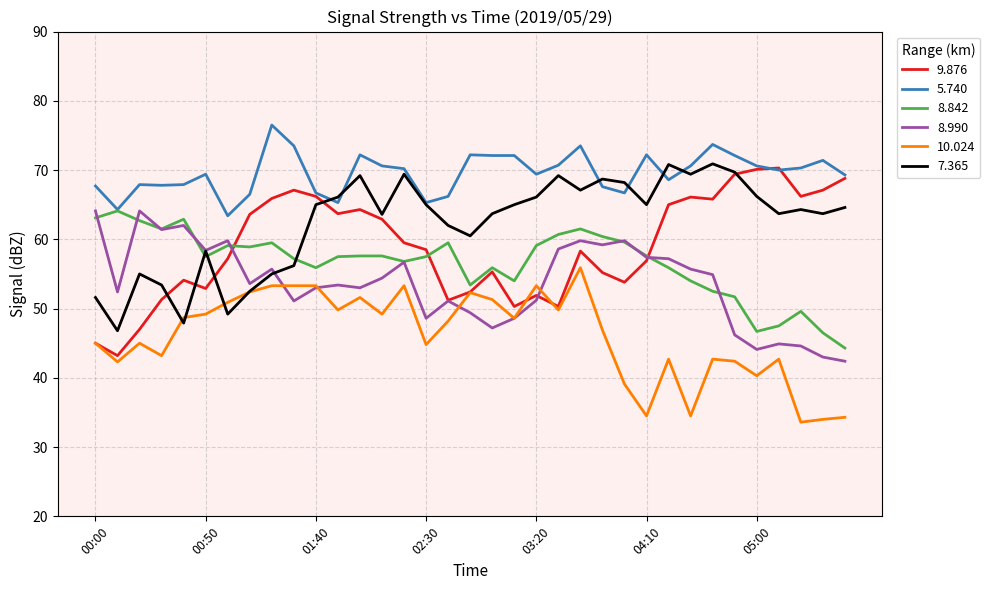

What is the minimum value shown in the chart?

33.6